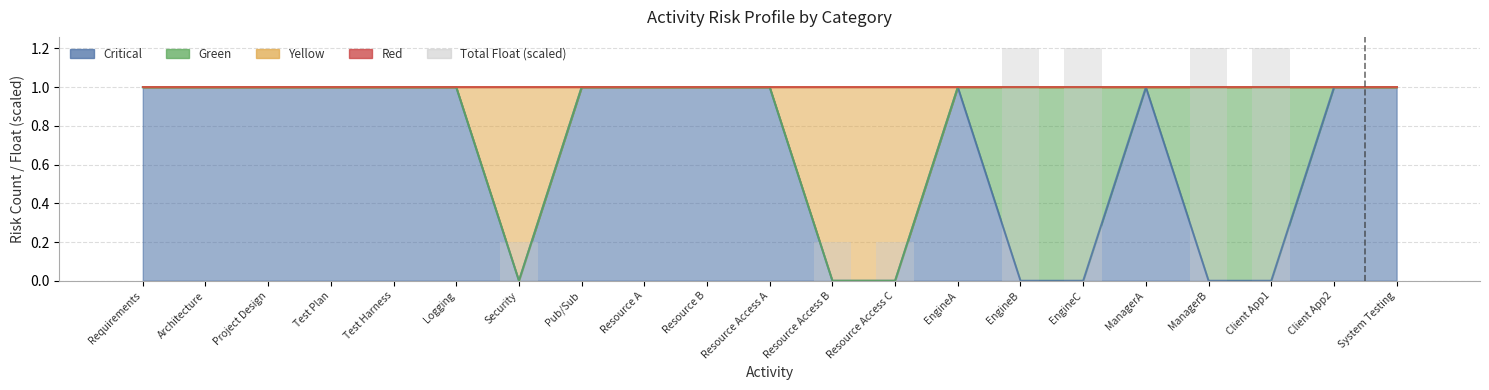

True or false: the data shows 0.8 at System Testing.

False